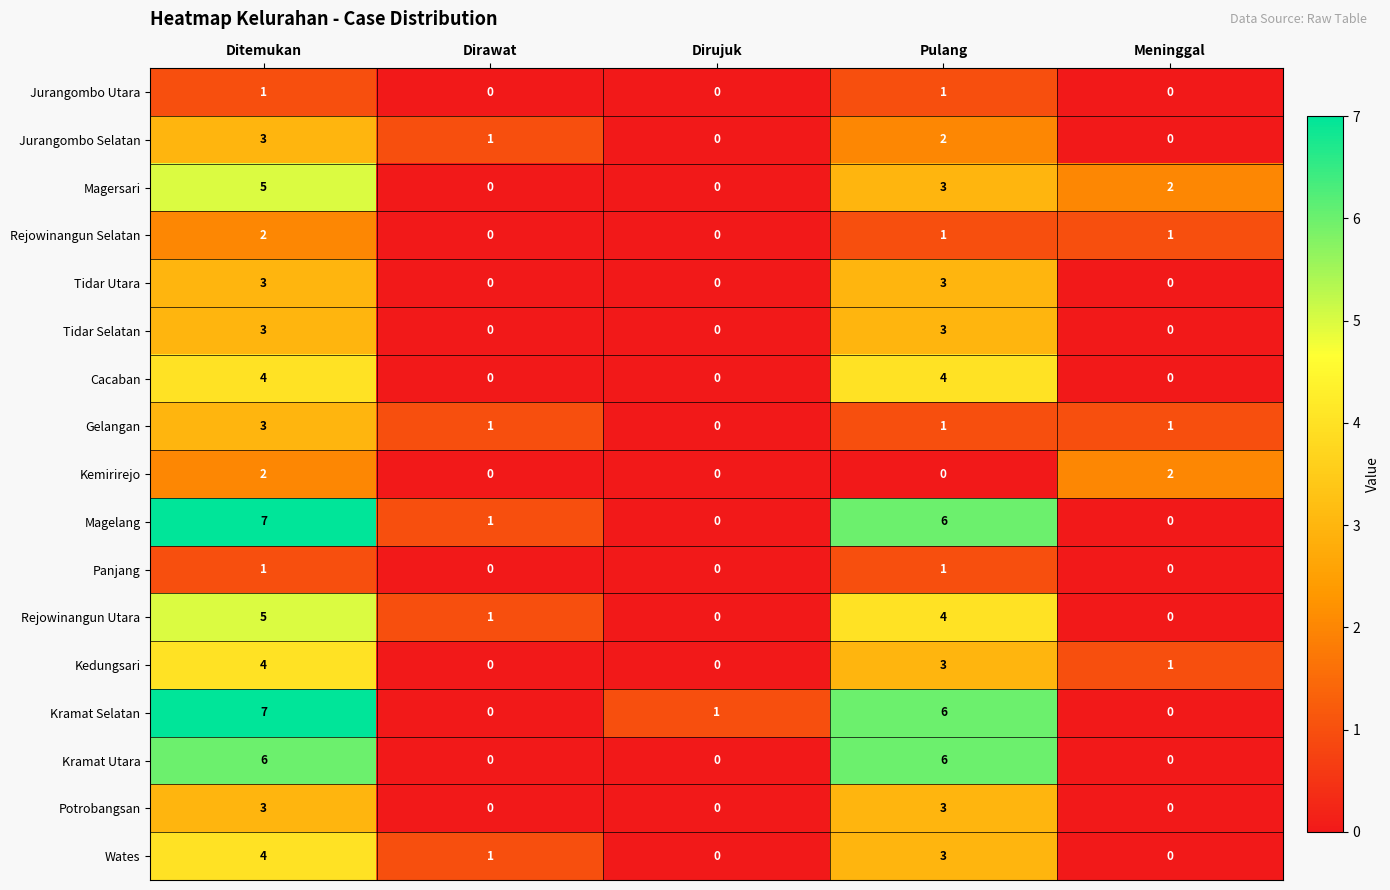

How many values in Kedungsari are above zero?

3